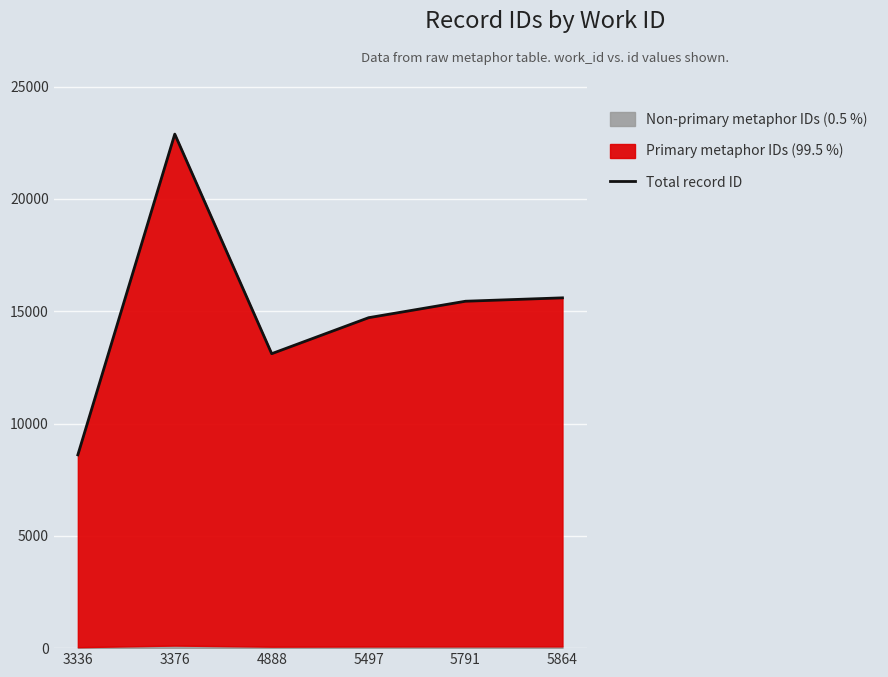

How many interior local peaks (higher than both neighbors) does the data have?

1